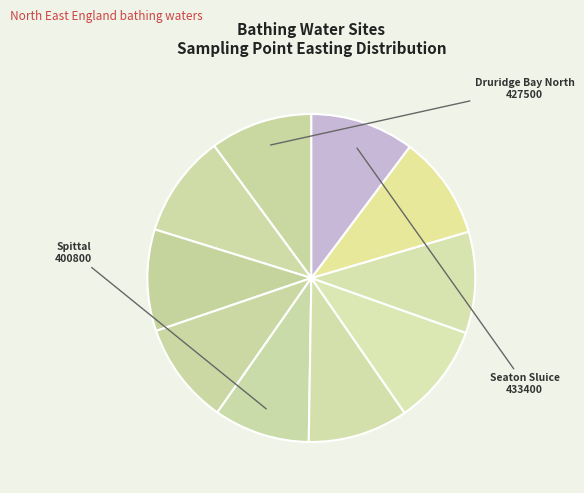

Which category has the biggest portion of the pie?

Seaton Sluice